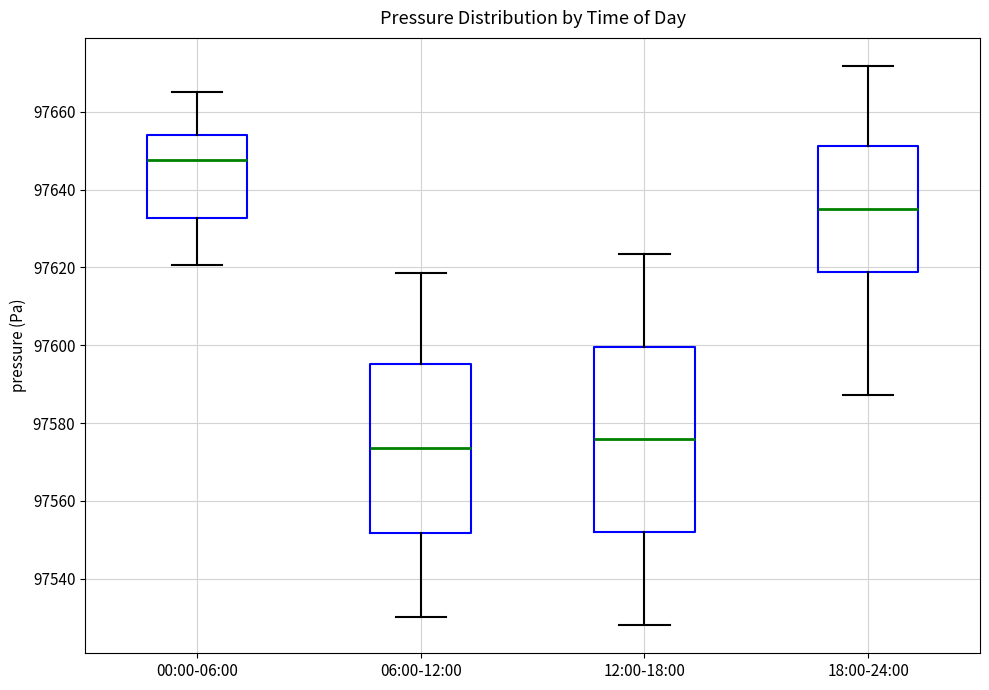

Where does the median line of the box for 06:00-12:00 sit on the y-axis? The values are not printed on the chart, so give them approximately, as read against the axis.

97574